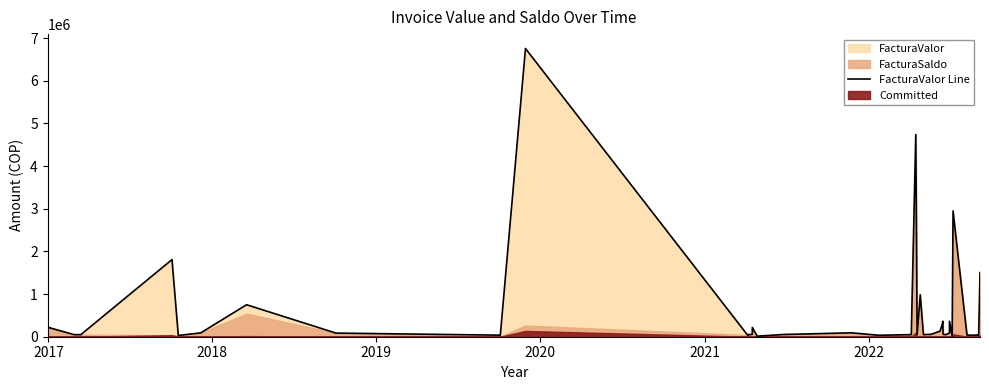

How many interior local valleys (lower than both neighbors) does the data have?

12